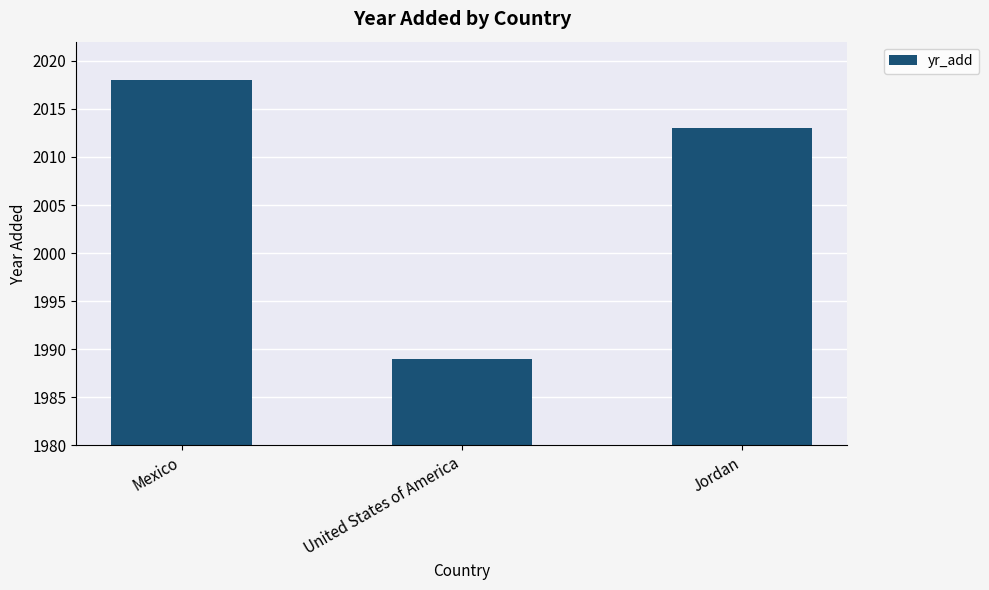

What is the approximate value at Mexico, to the nearest 5?

2020